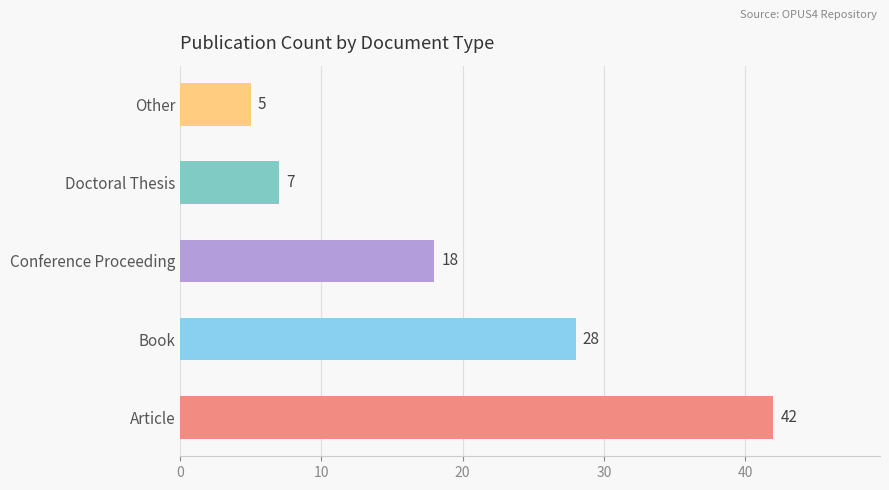

What is the greatest value displayed?

42